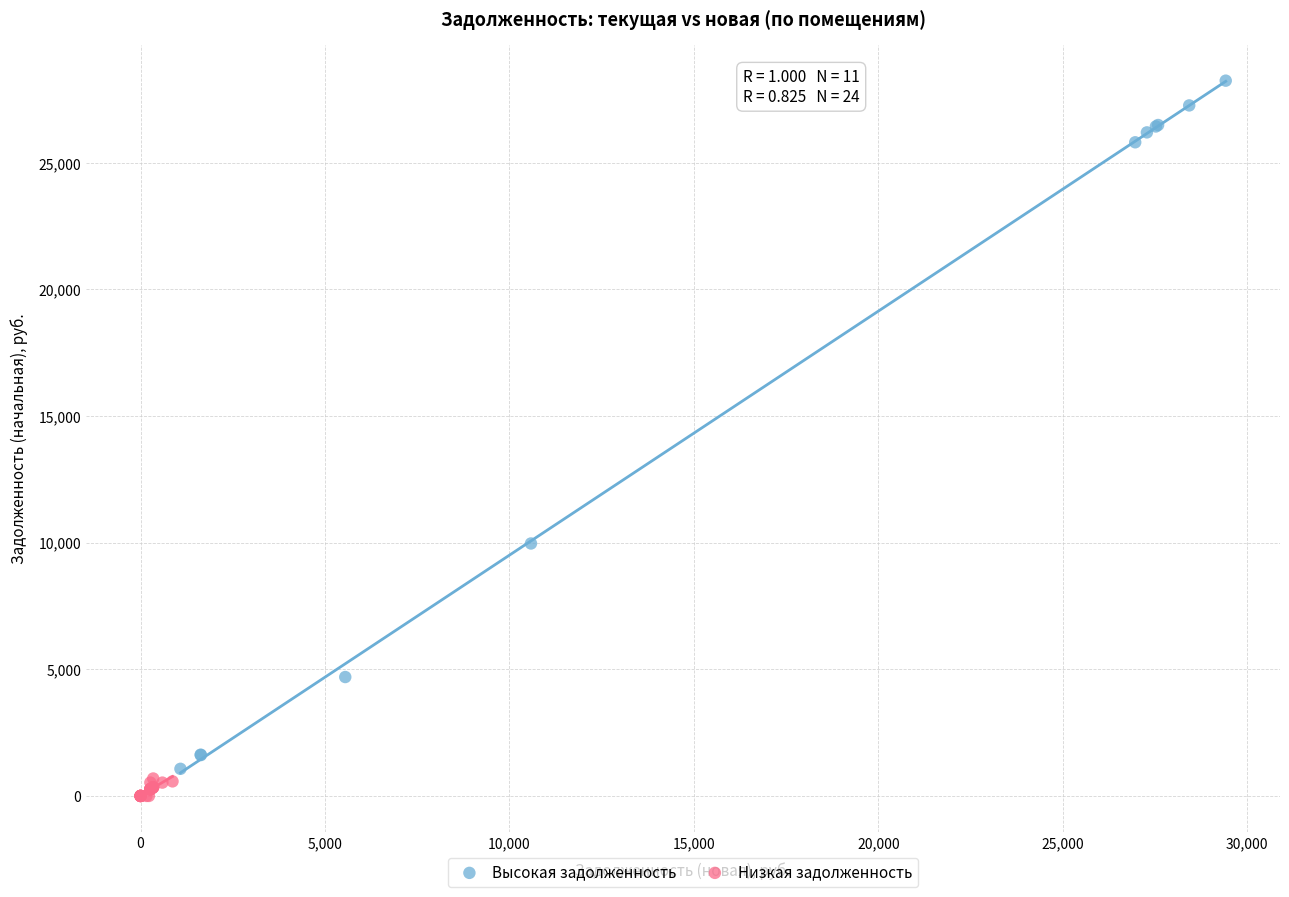

What are all the series names shown in the legend?

Высокая задолженность, Низкая задолженность